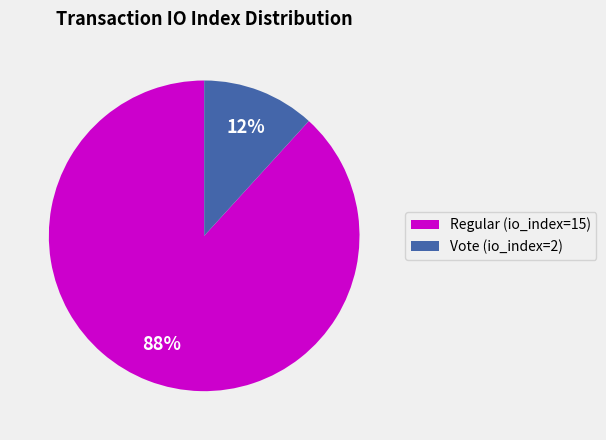

Does any single category account for the majority?

Yes